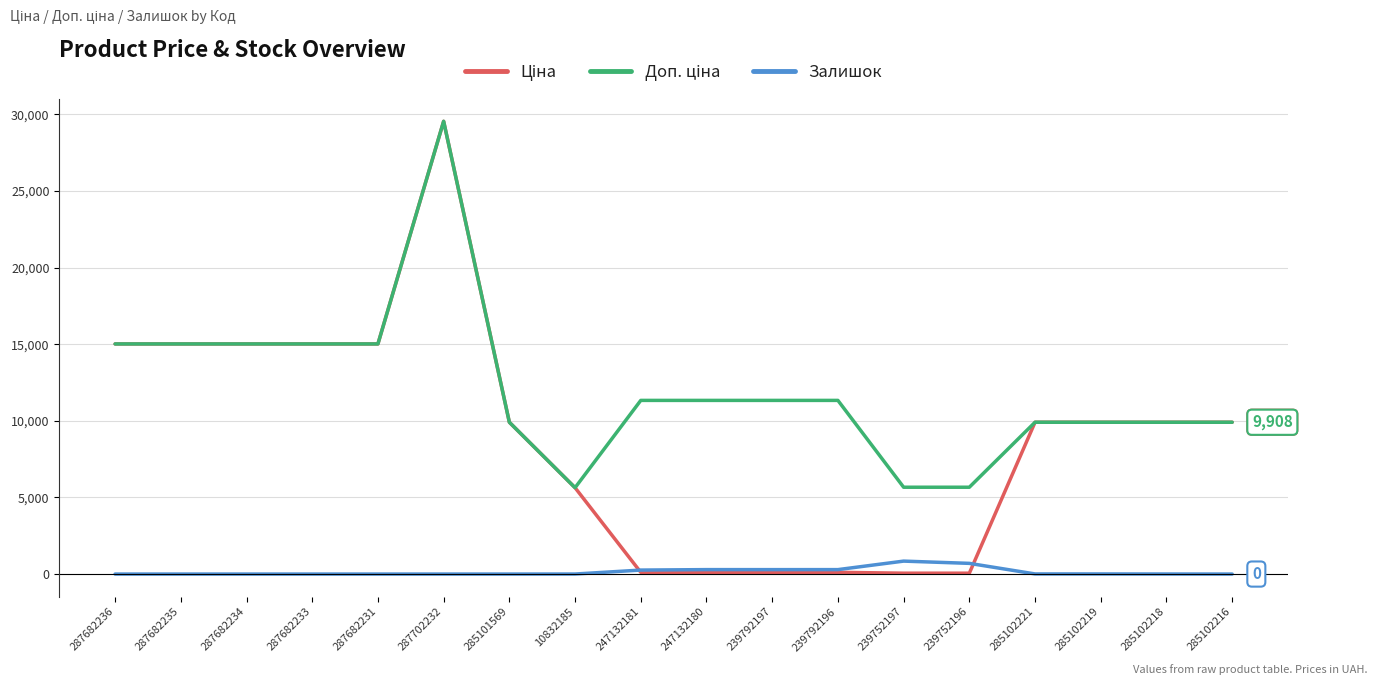

The value of Залишок at 287682231 is 0.0. True or false?

True